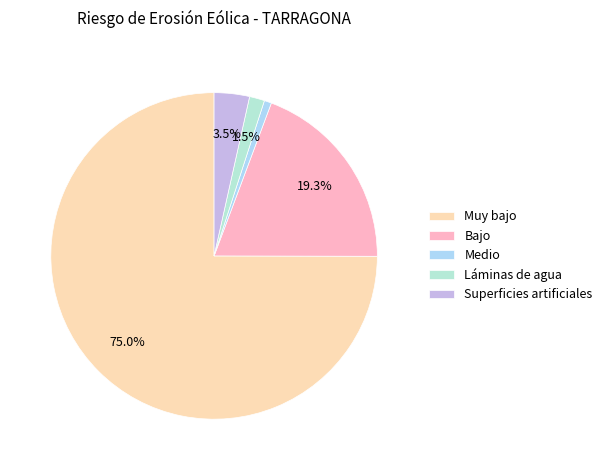

How many slices are in this pie chart?

5